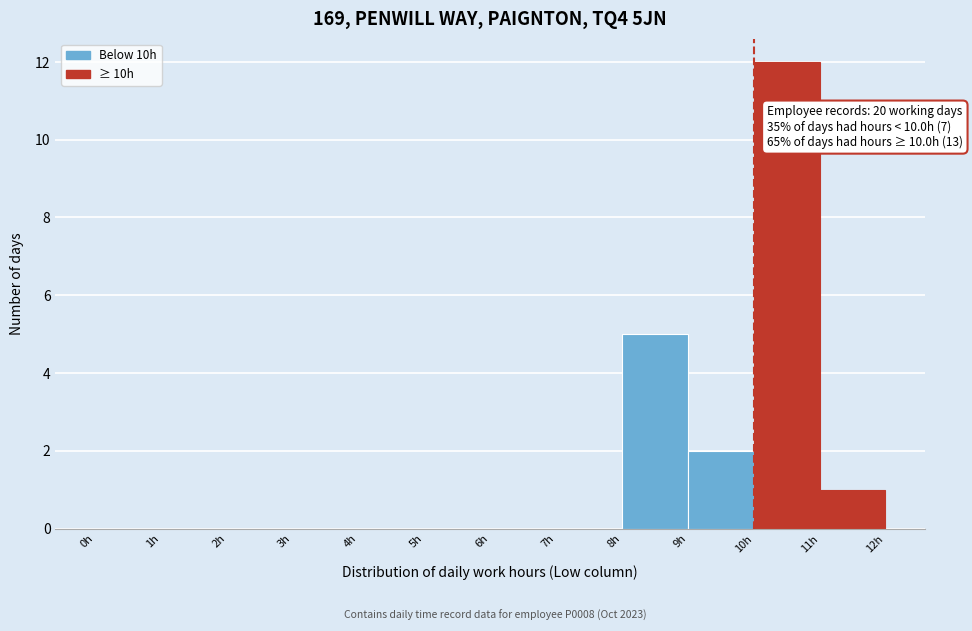

Over which range of the x-axis is the bar tallest?

10 to 11